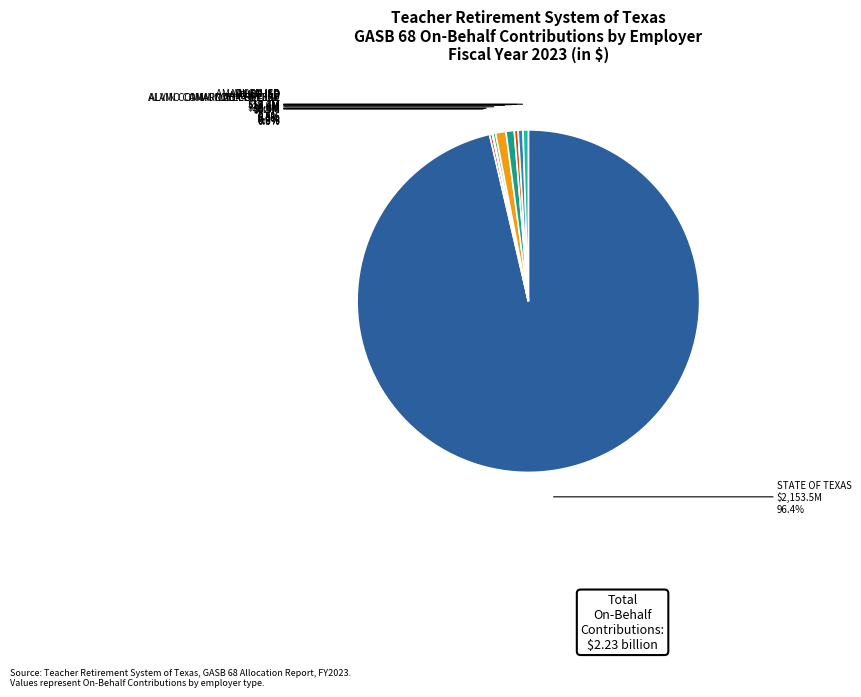

Which slice is the largest?

STATE OF TEXAS